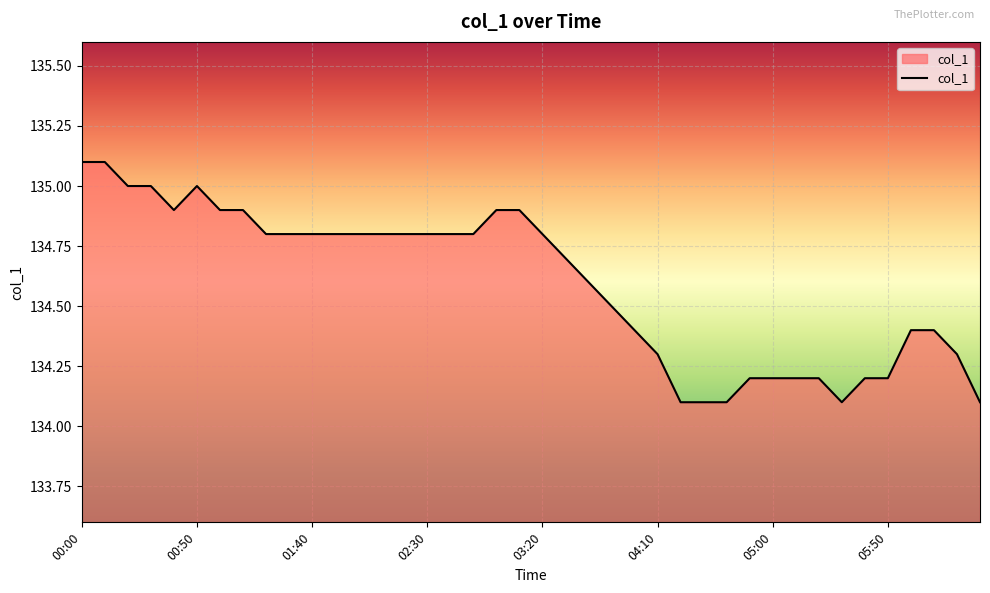

What is the difference between the maximum and minimum values?

1.0